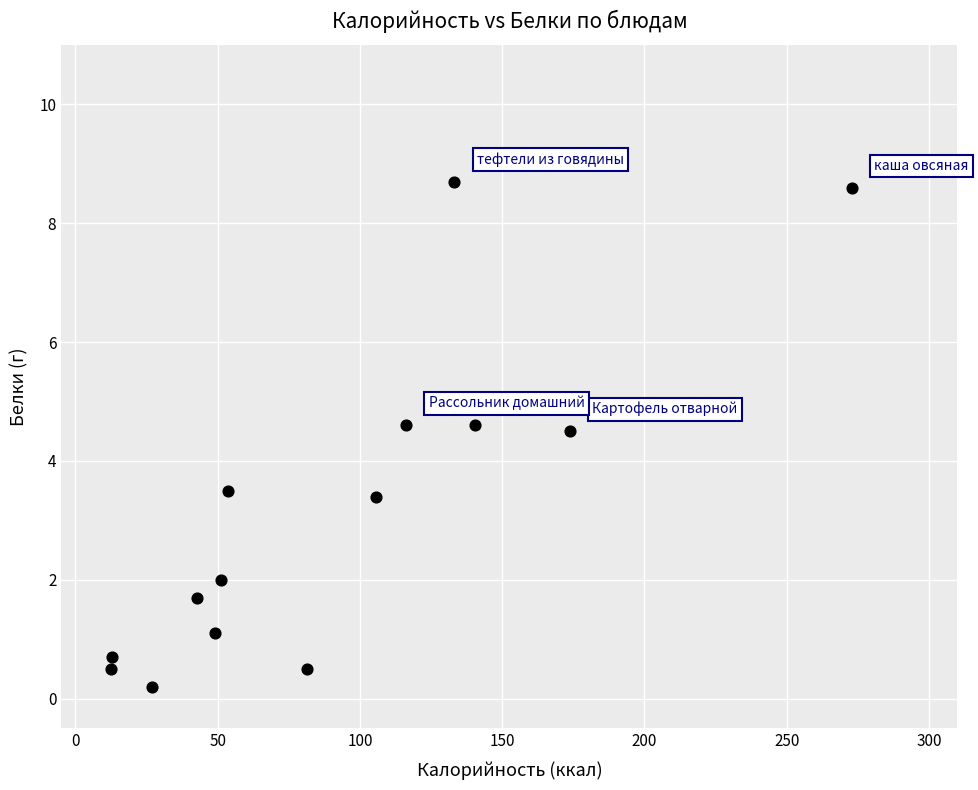

What is the range of X values (max minus min)?

260.3